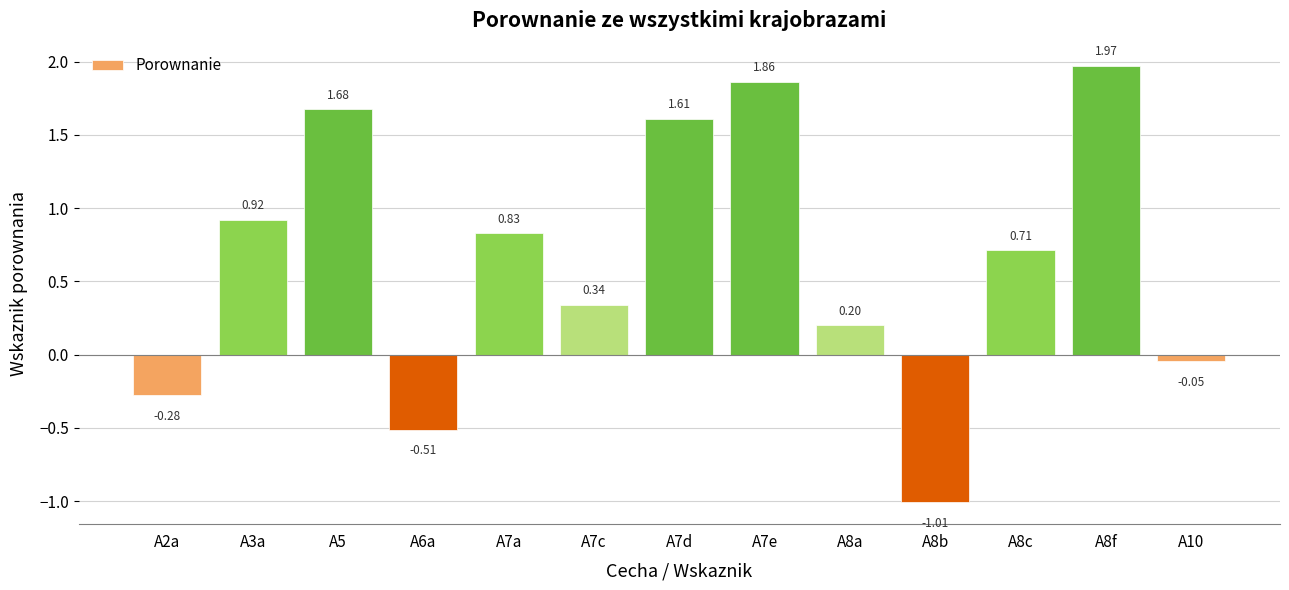

Which has a higher value, A8c or A2a?

A8c